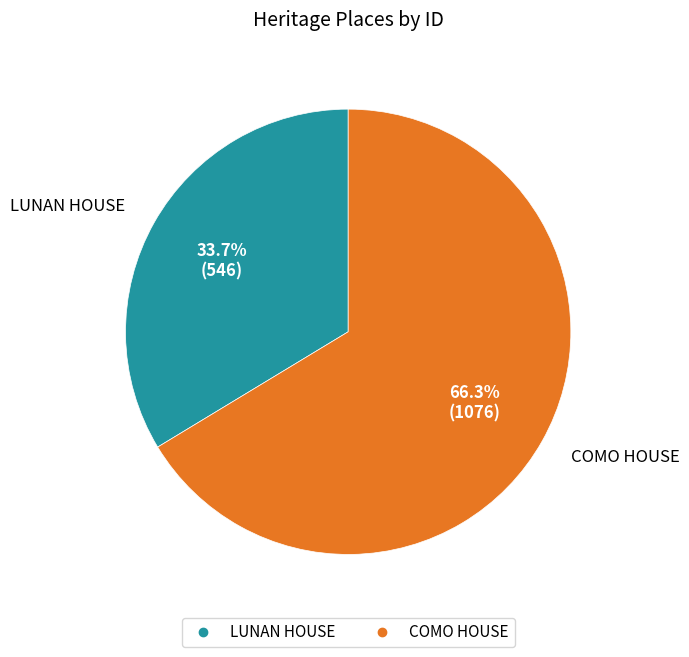

What percentage is the COMO HOUSE slice, to the nearest percent?

66%